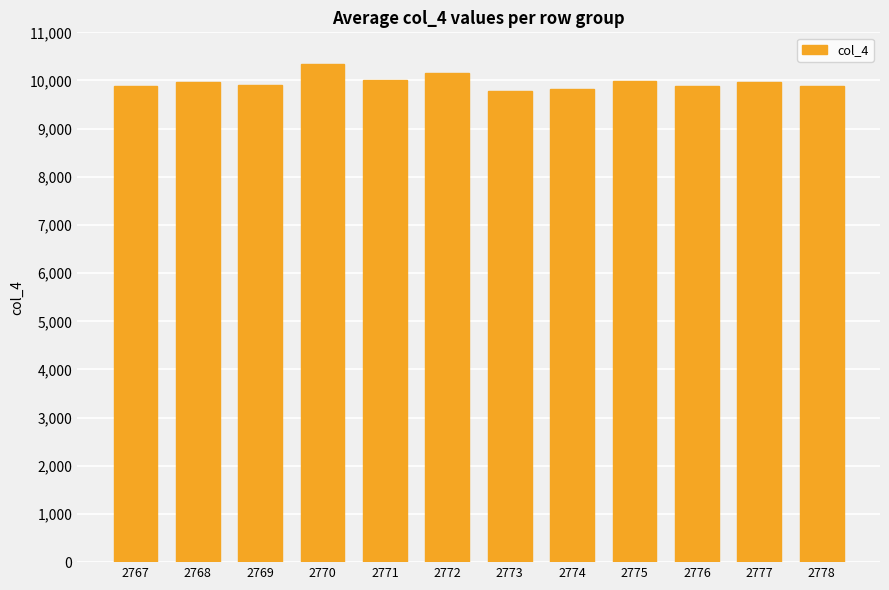

What is the value of the 4th bar from the left?

10334